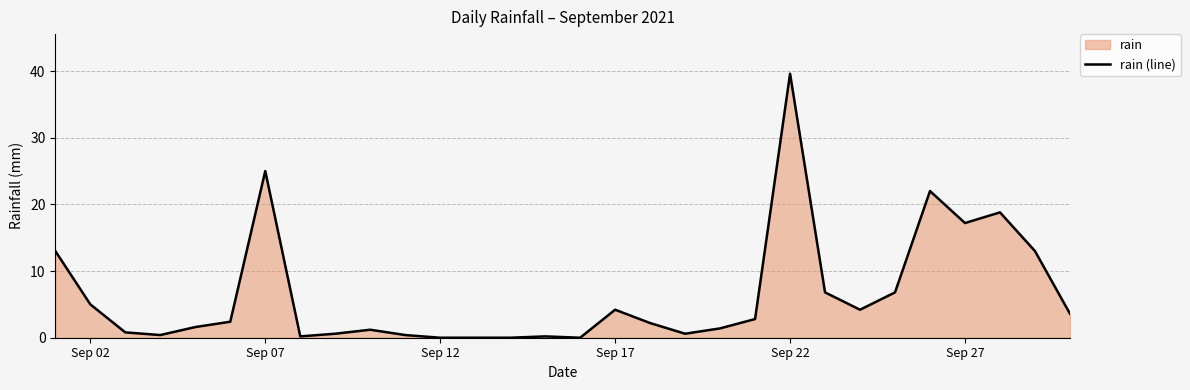

What is the difference between the maximum and minimum values?

39.6